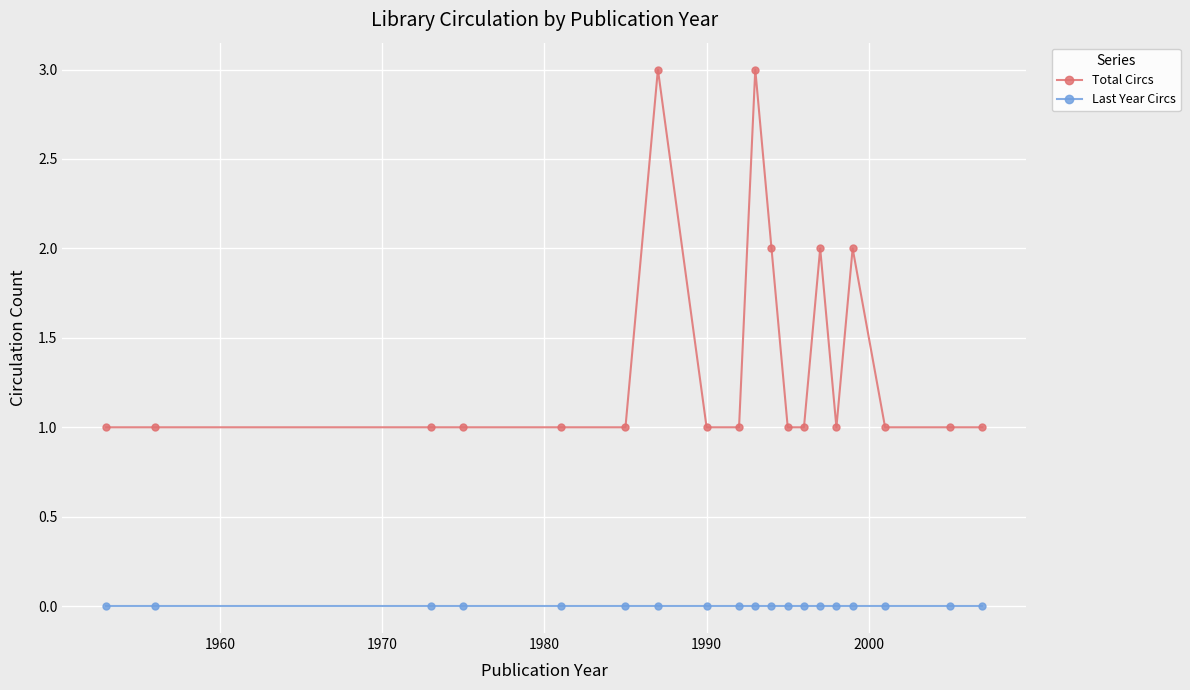

List the series in order of their peak value, highest first.

Total Circs, Last Year Circs